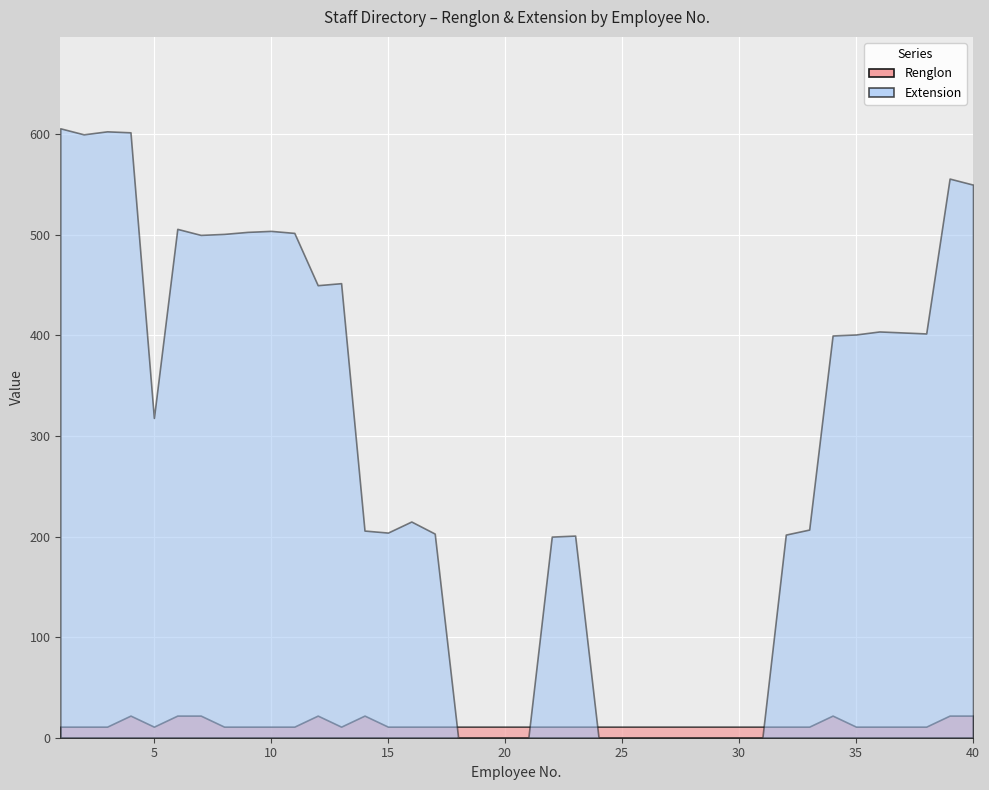

List the series in order of their peak value, lowest first.

Renglon, Extension